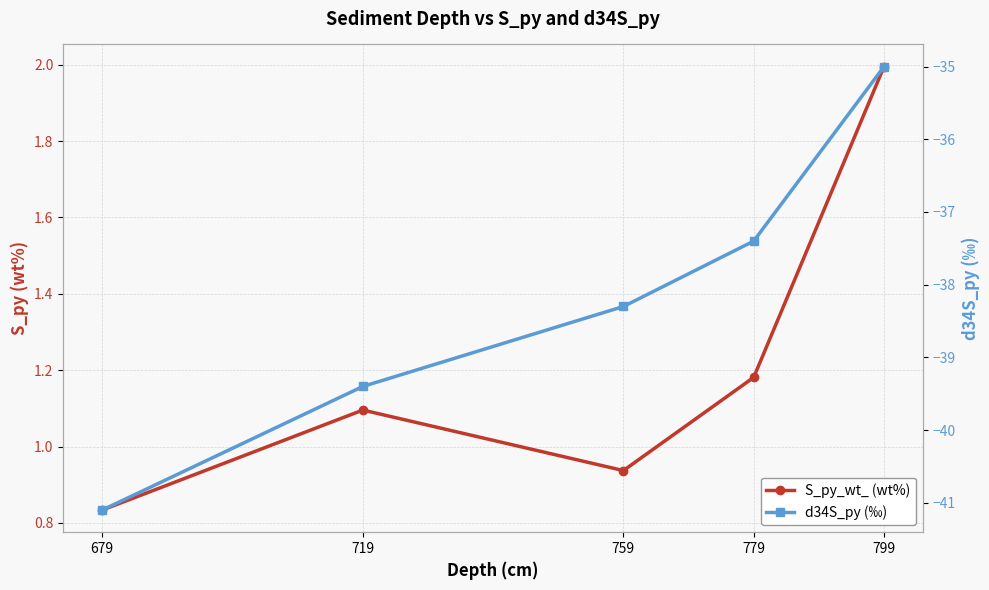

What are all the series names shown in the legend?

S_py_wt_ (wt%), d34S_py (‰)